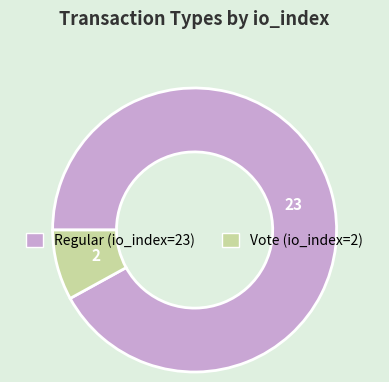

Rank the categories by value from lowest to highest.

Vote (io_index=2), Regular (io_index=23)